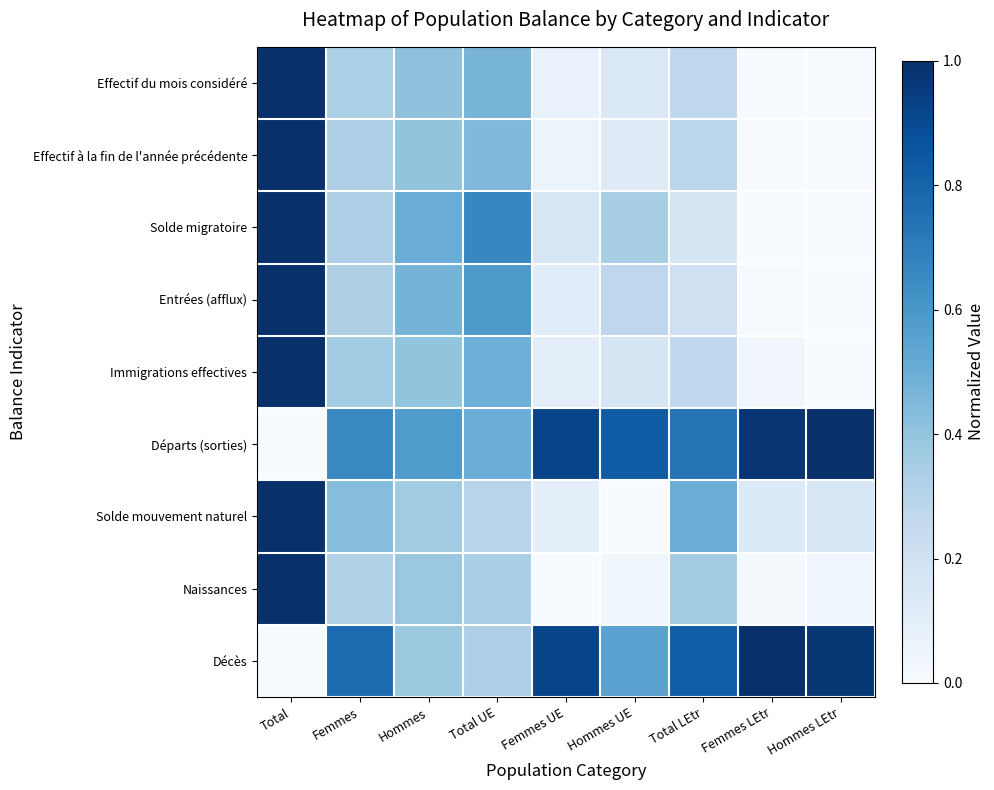

Rank the series at Femmes from lowest to highest value.

Naissances, Entrées (afflux), Solde migratoire, Effectif à la fin de l'année précédente, Effectif du mois considéré, Immigrations effectives, Solde mouvement naturel, Départs (sorties), Décès